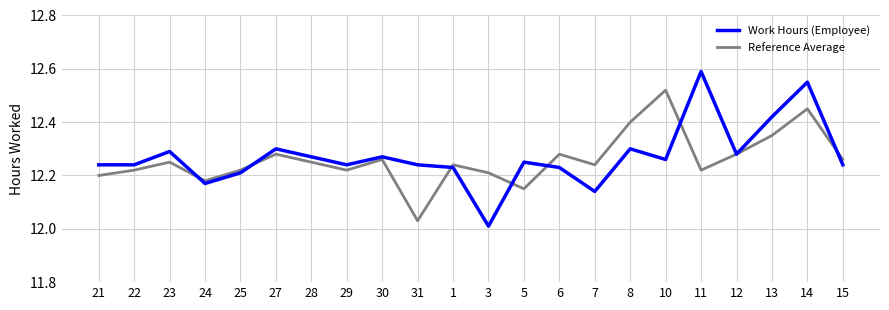

How many distinct data groups are displayed?

2